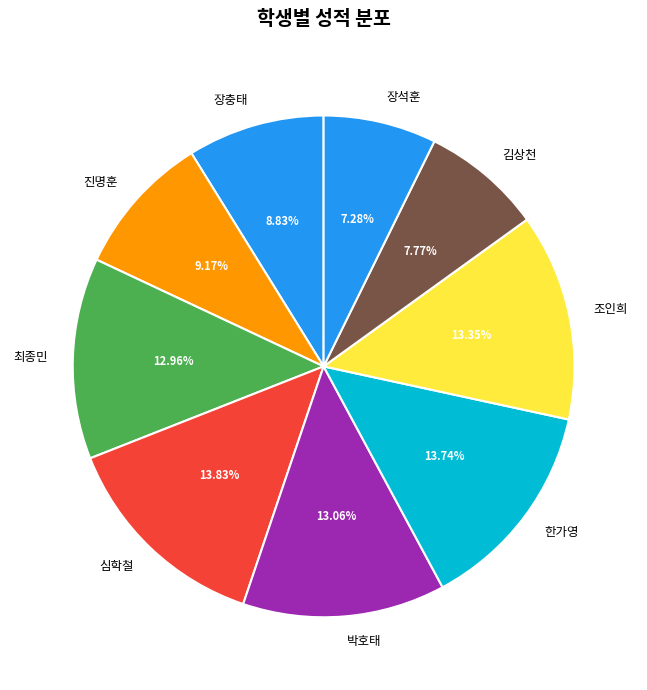

What percentage is the 최종민 slice, to the nearest percent?

13%